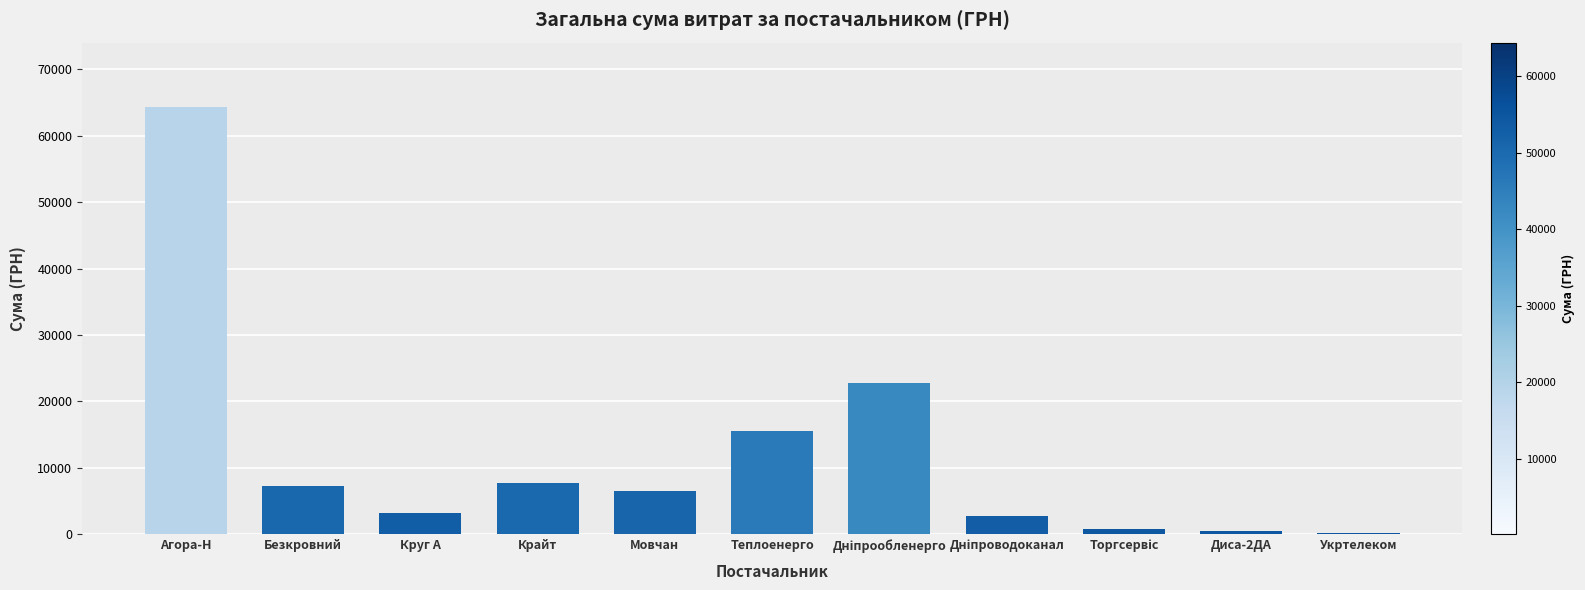

What is the ratio of the value at Агора-Н to the value at Теплоенерго?

4.1